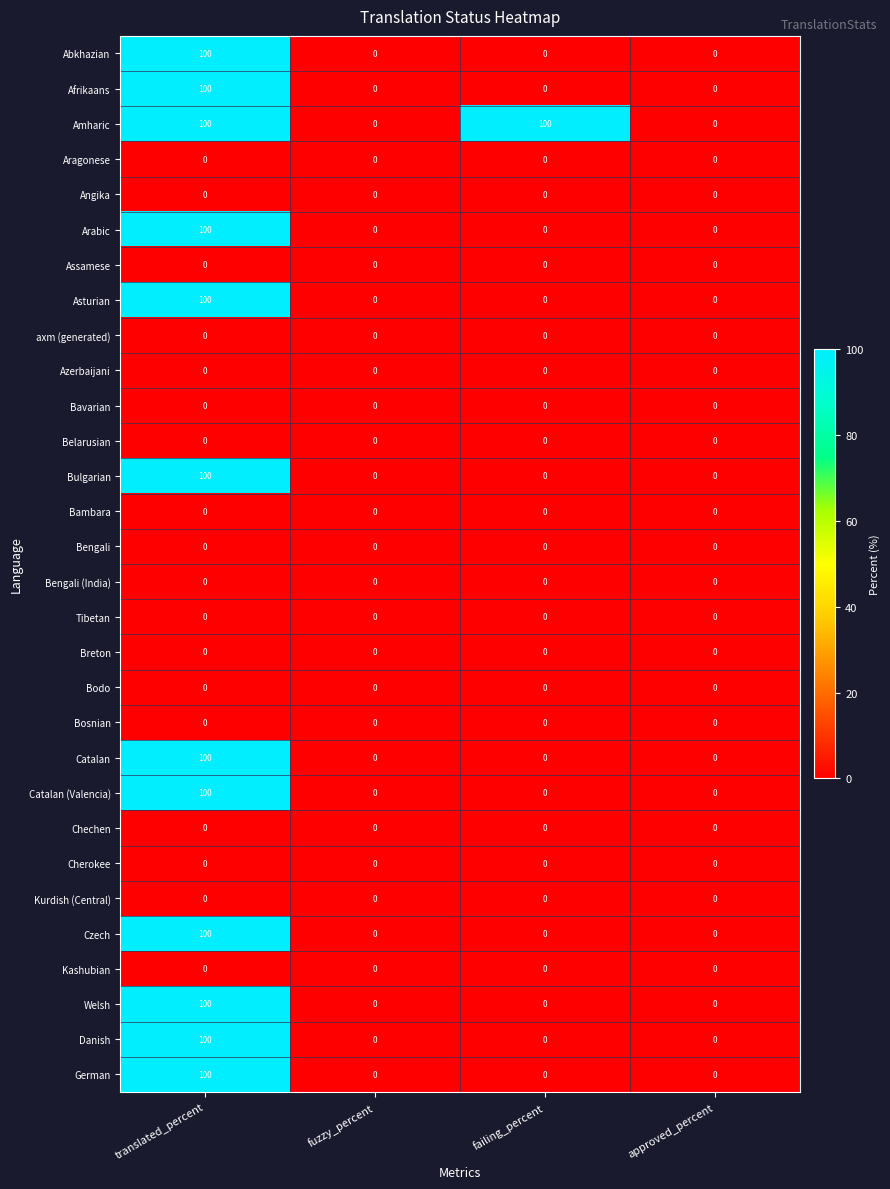

The Catalan (Valencia) series shows 34 at approved_percent. True or false?

False